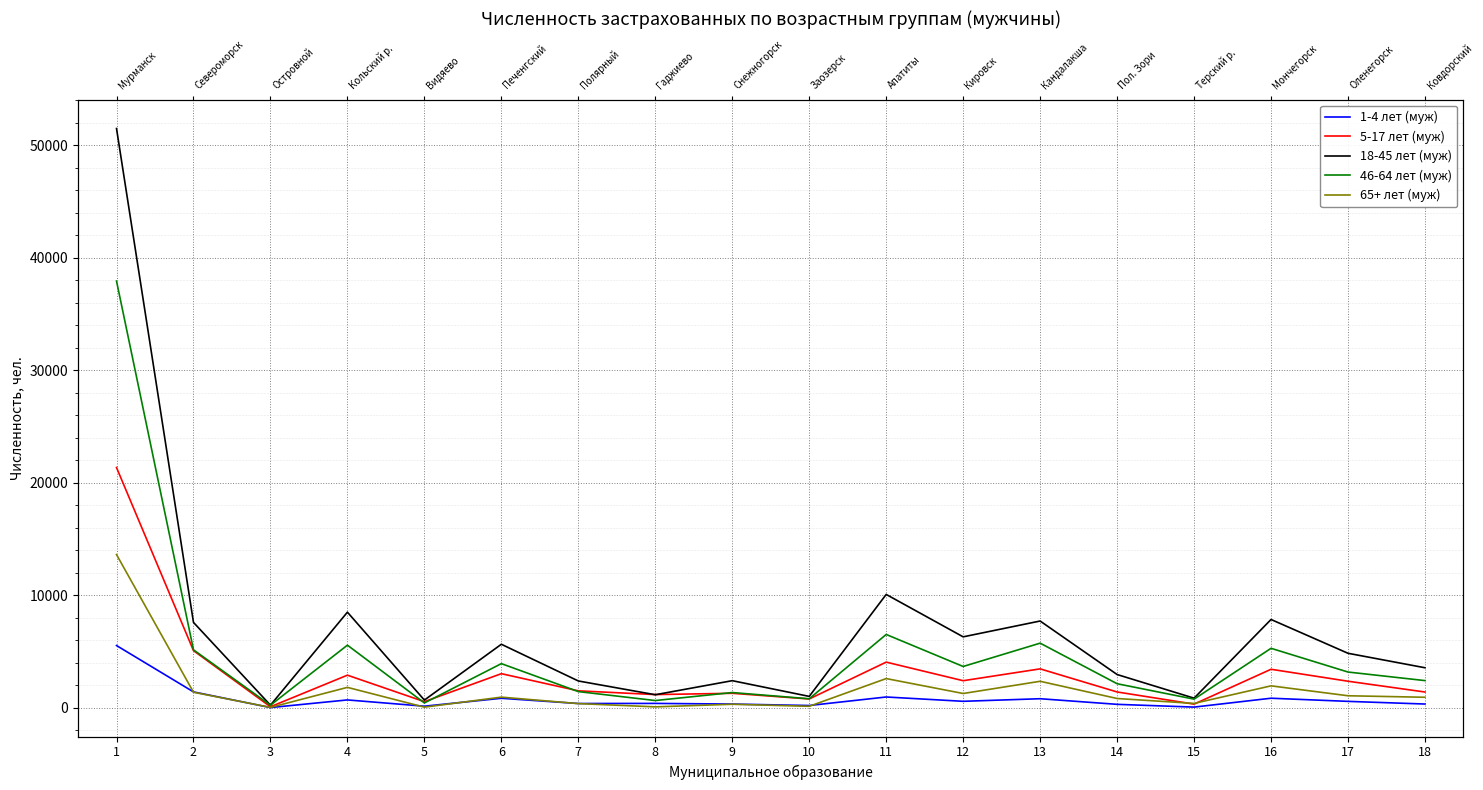

What is the difference between the highest and lowest values at 8?

1092